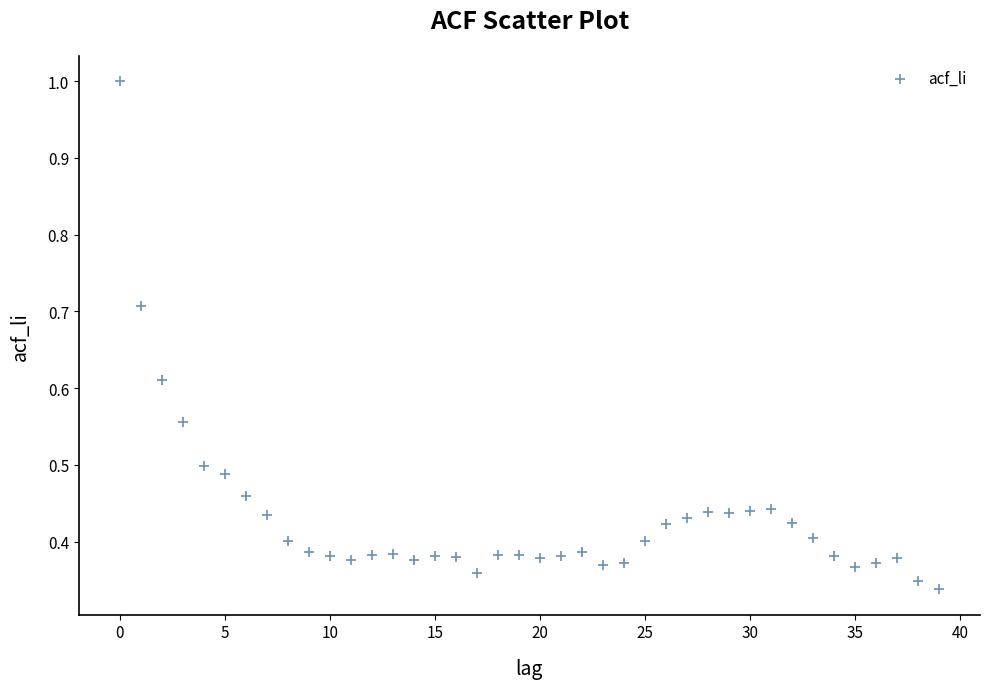

What is the range of Y values (max minus min)?

0.7